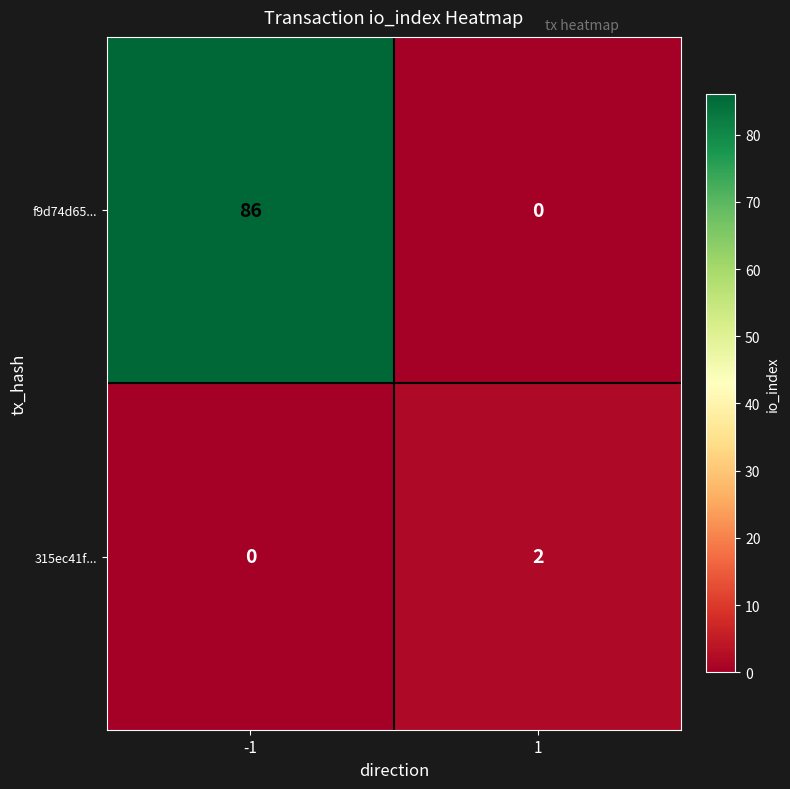

Which series has the largest range (max minus min)?

f9d74d65...